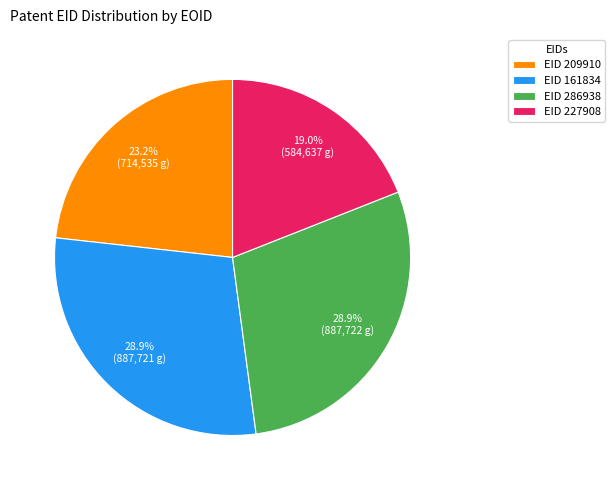

Approximately how many times larger is the value at EID 286938 compared to EID 209910?

1.2